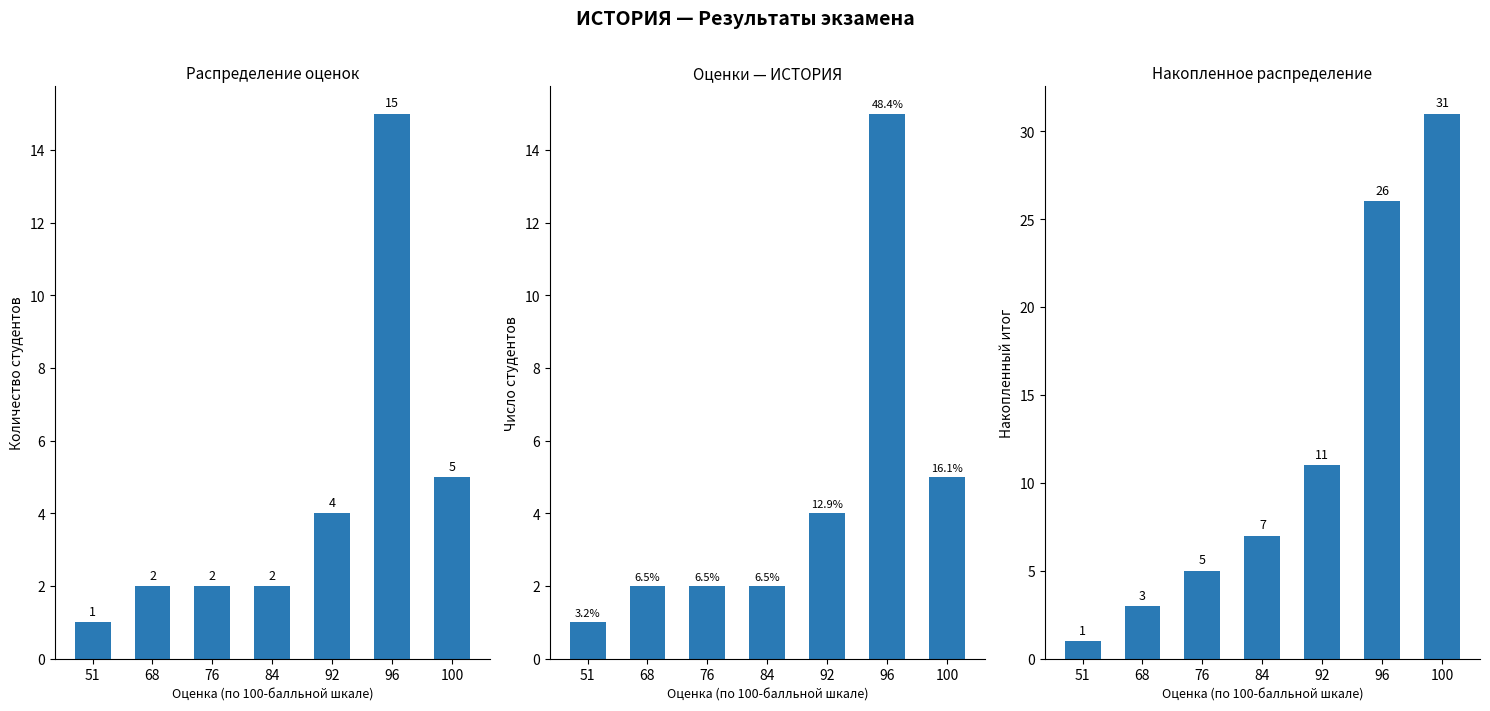

At which label is Накопленный итог closest to 16?

92